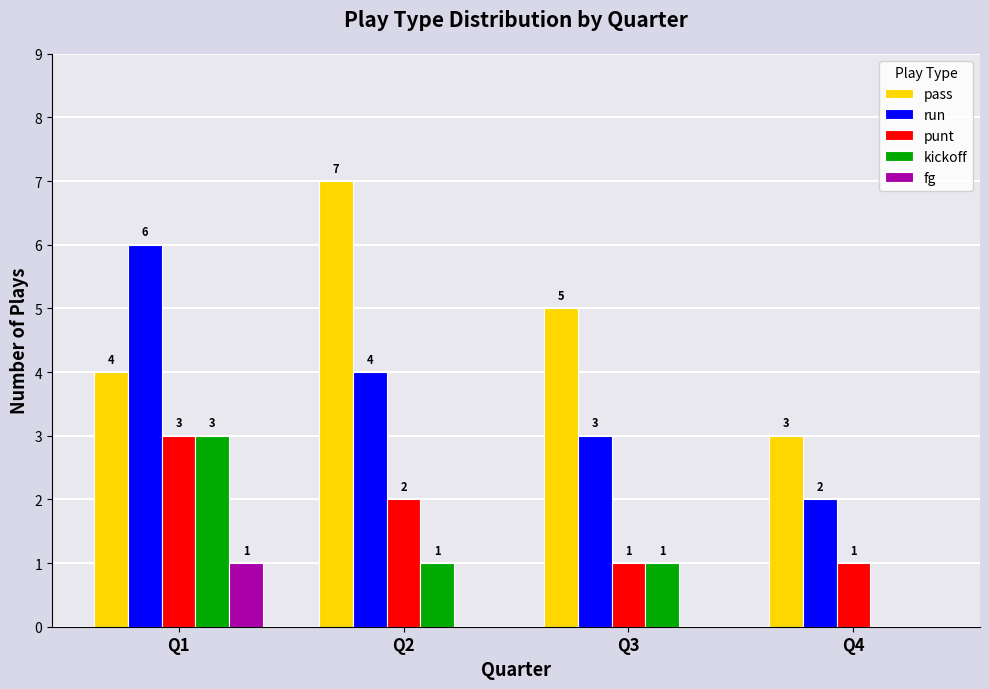

Is it true that punt equals 3 at Q1?

True